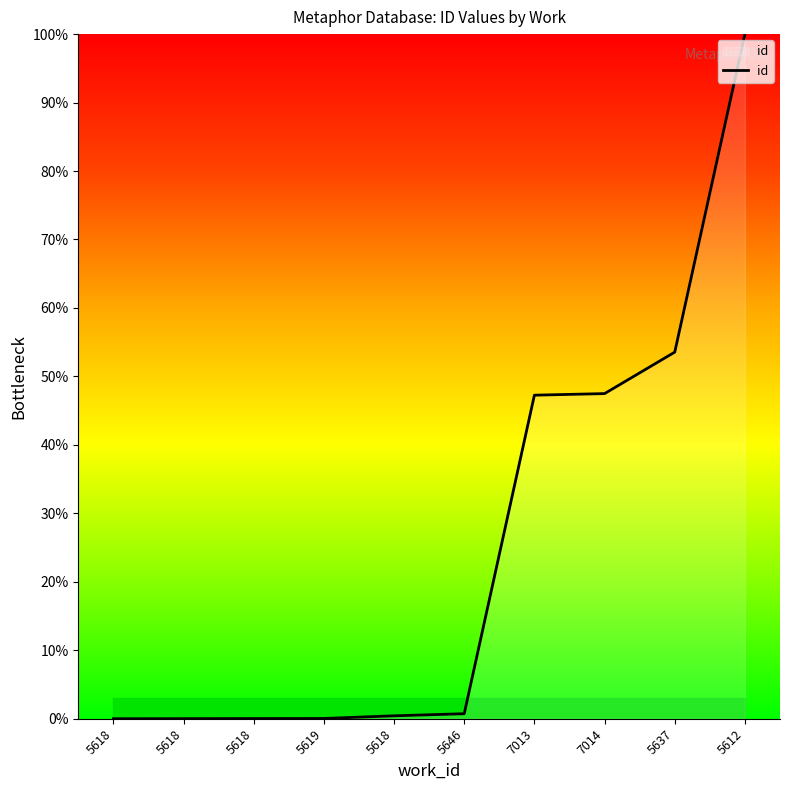

Which category has the lowest value across all series?

5618